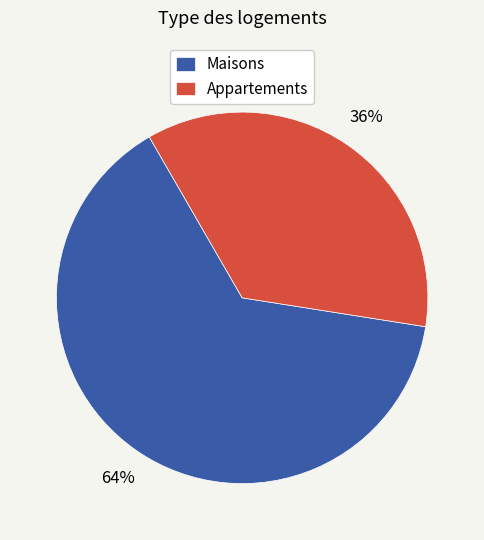

How many slices are in this pie chart?

2